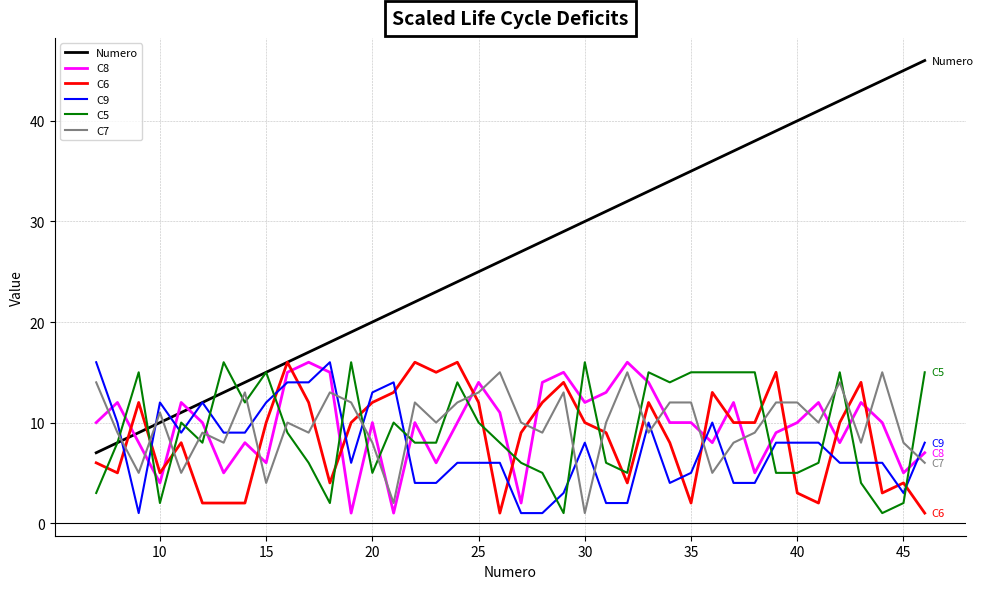

Which series has the largest total across all categories?

Numero